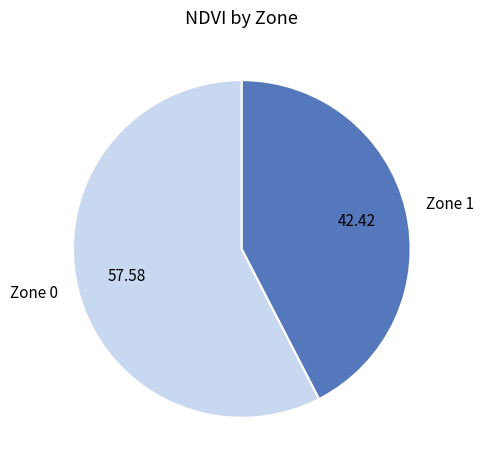

True or false: Zone 0 accounts for 39% of the total.

False